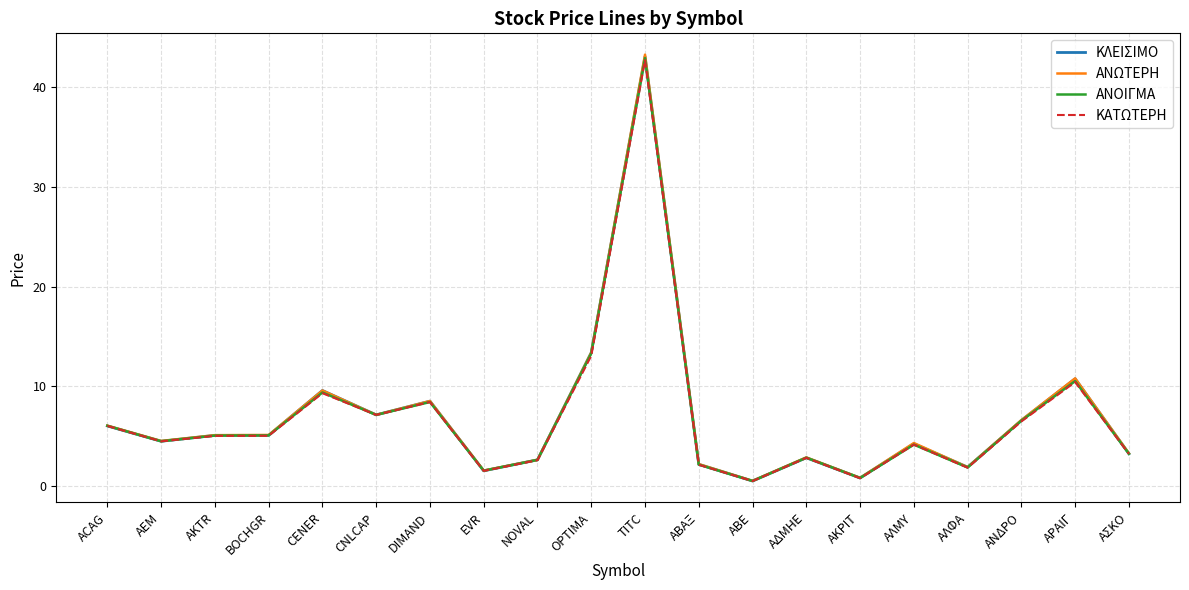

The ΑΝΟΙΓΜΑ series shows 12.4 at CNLCAP. True or false?

False